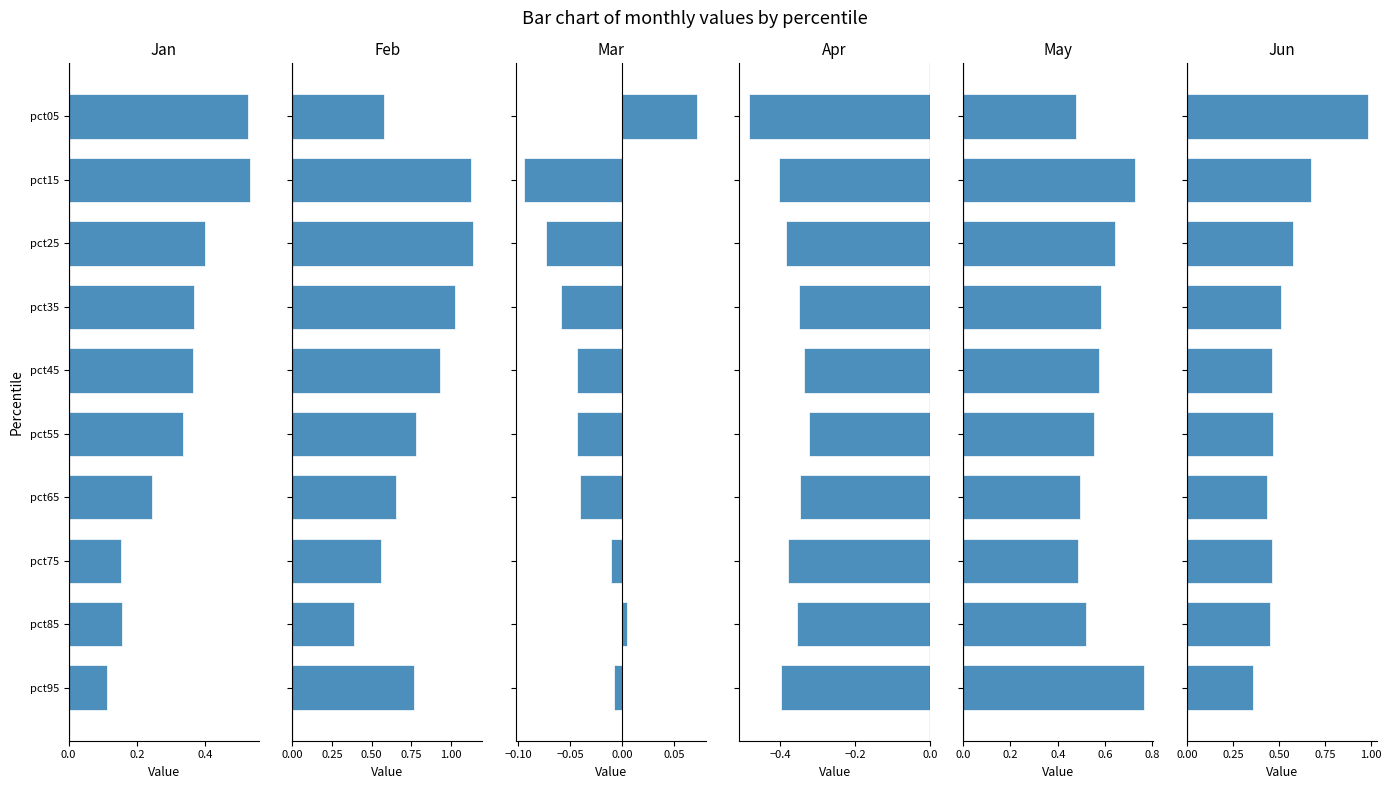

List the series in order of their peak value, highest first.

Feb, Jun, May, Jan, Mar, Apr